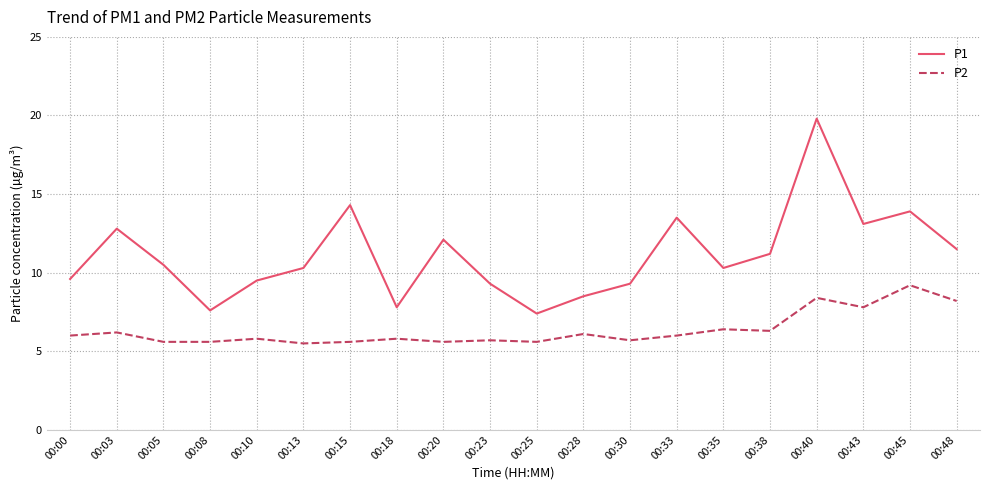

What is the minimum value shown in the chart?

5.5